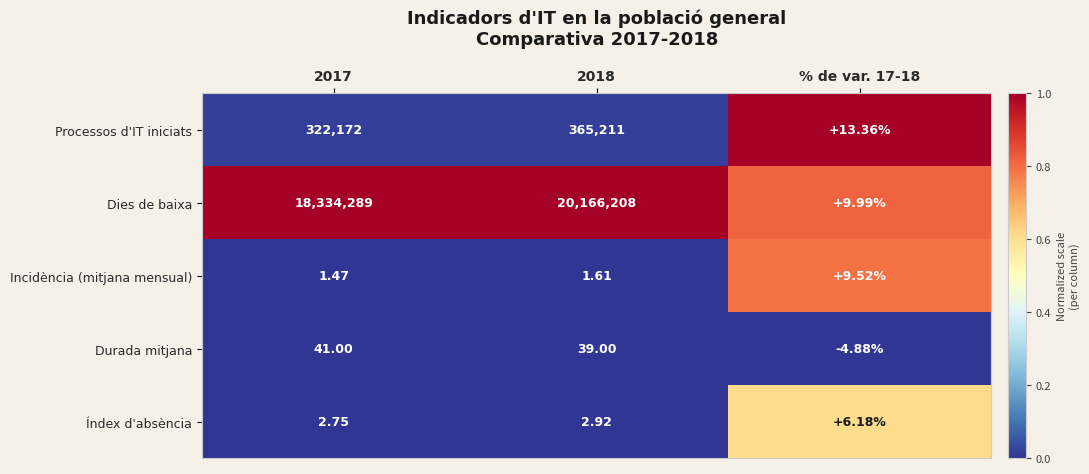

Which series has the largest total across all categories?

Dies de baixa